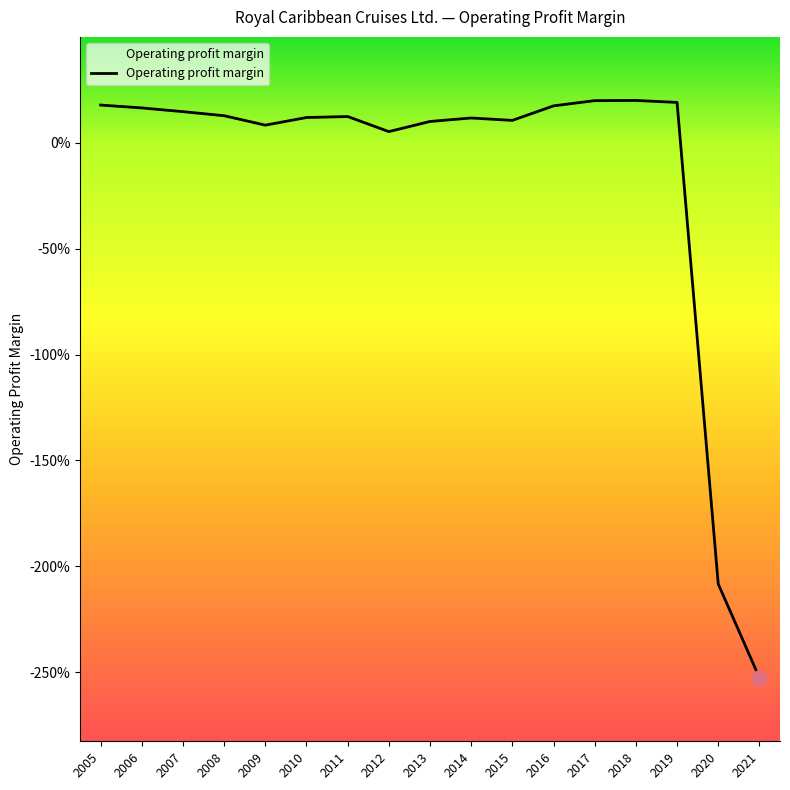

Between 2006 and 2014, which is larger?

2006